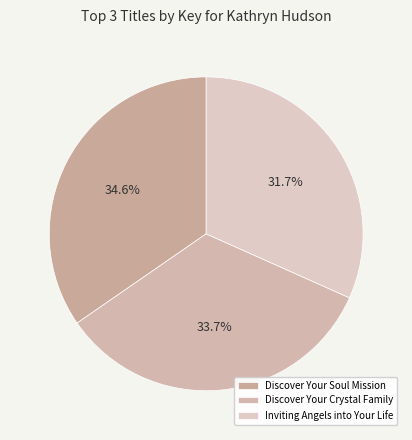

To the nearest percent, what is the average slice percentage?

33%